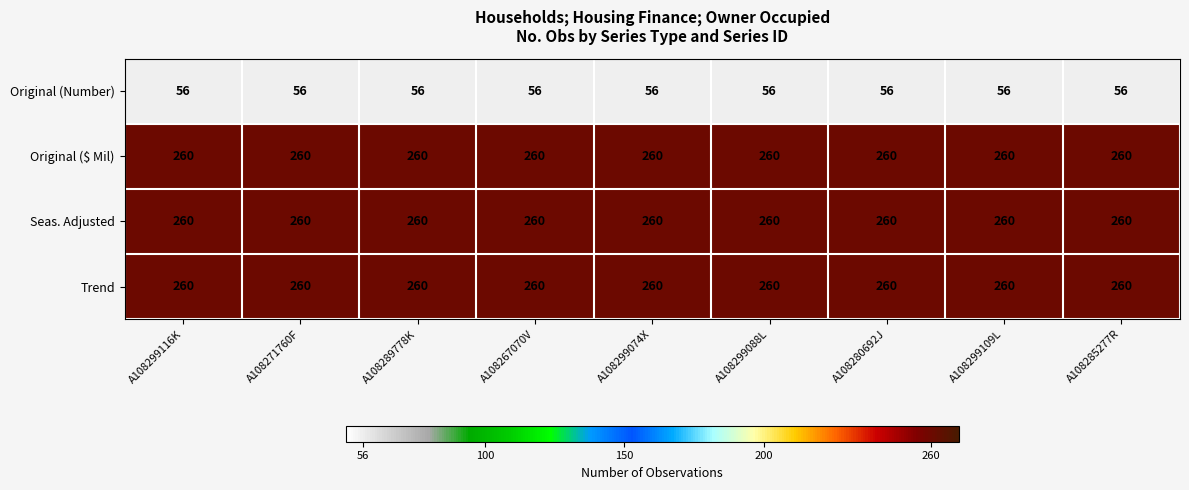

True or false: Original (Number) has a value of 95 at A108267070V.

False